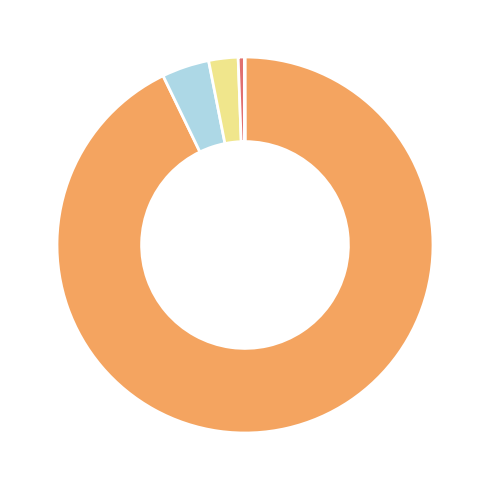

Is there any slice that represents more than half of the pie?

Yes